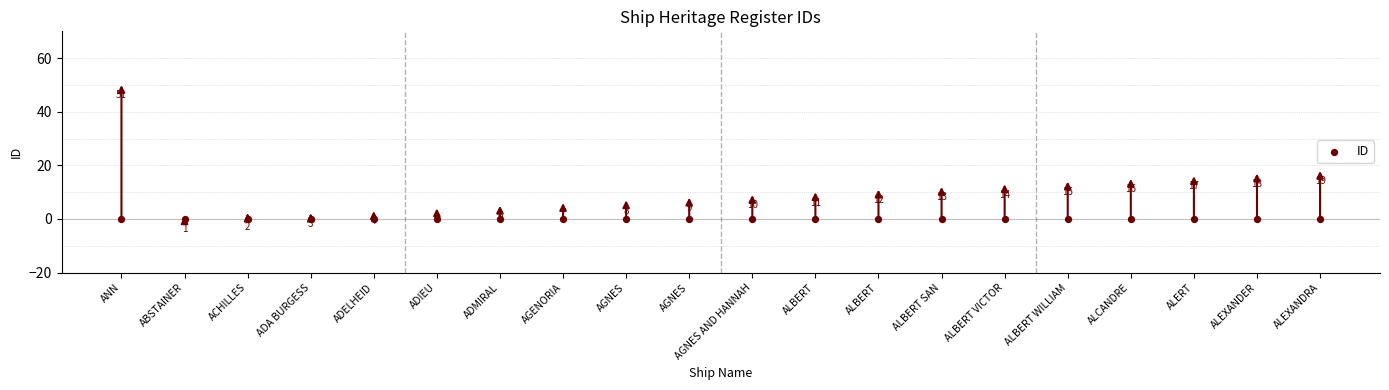

Which has a higher value, ALBERT SAN or ADA BURGESS?

ALBERT SAN